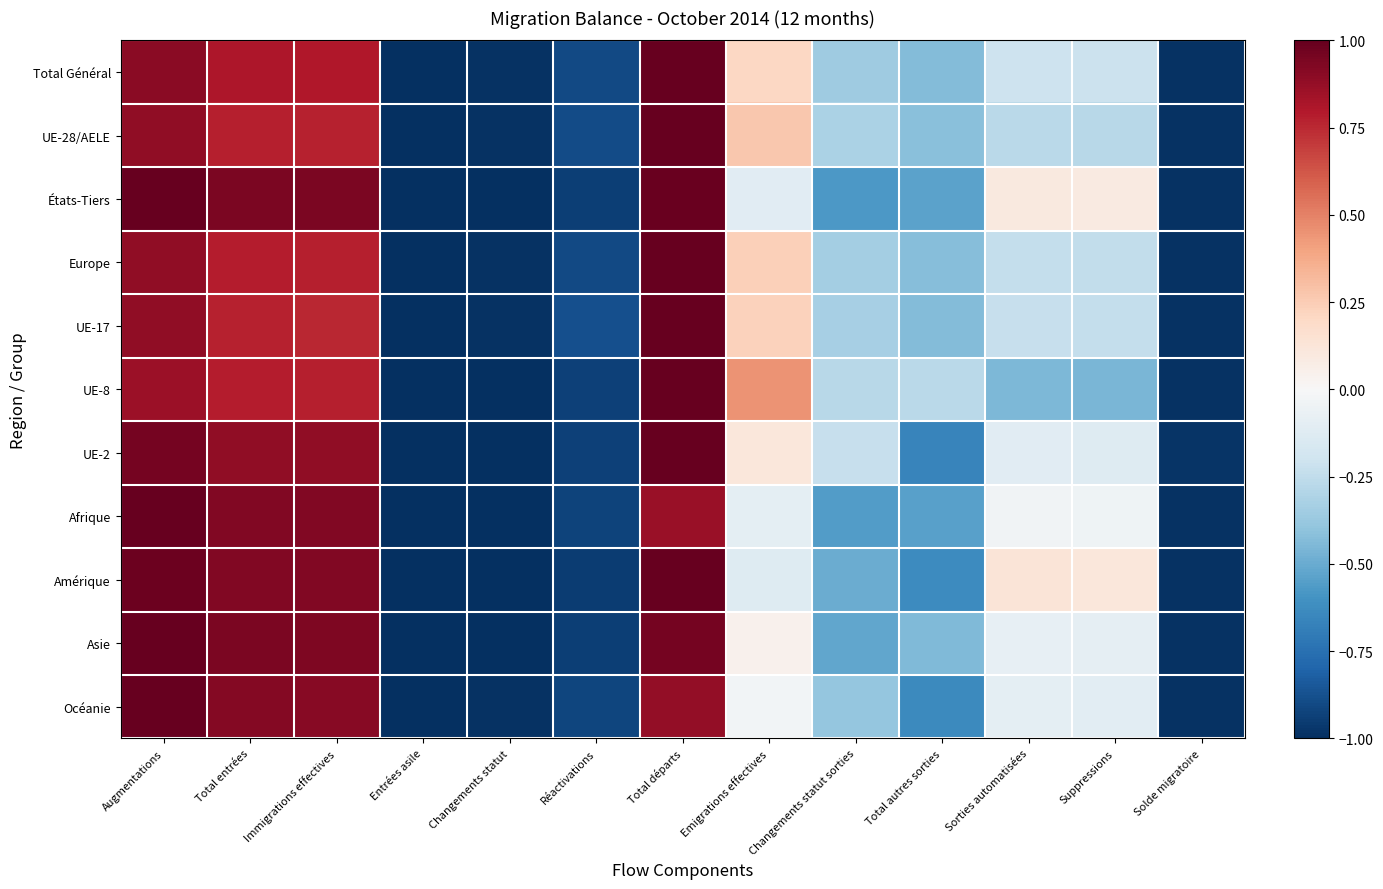

What is the total value across all series at Entrées asile?

-11.0